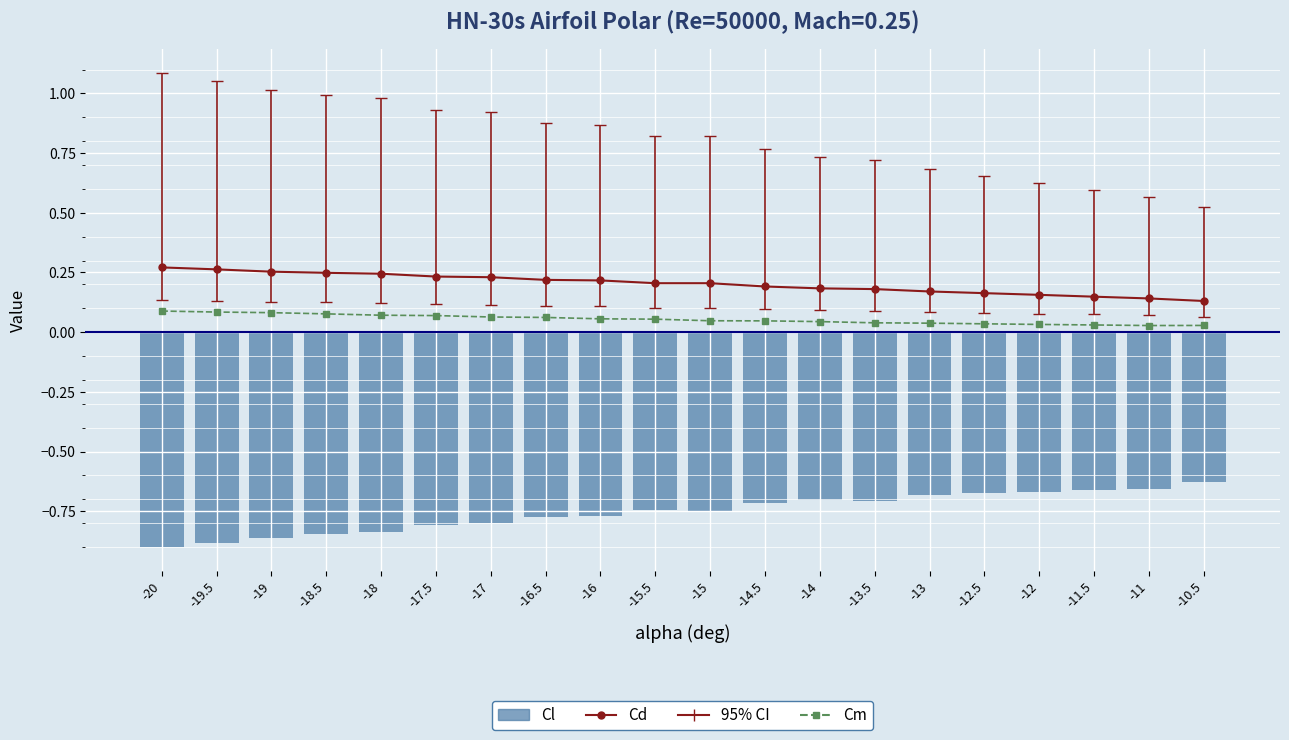

What is the value of the Cm bar at the 6th from the left?

0.1